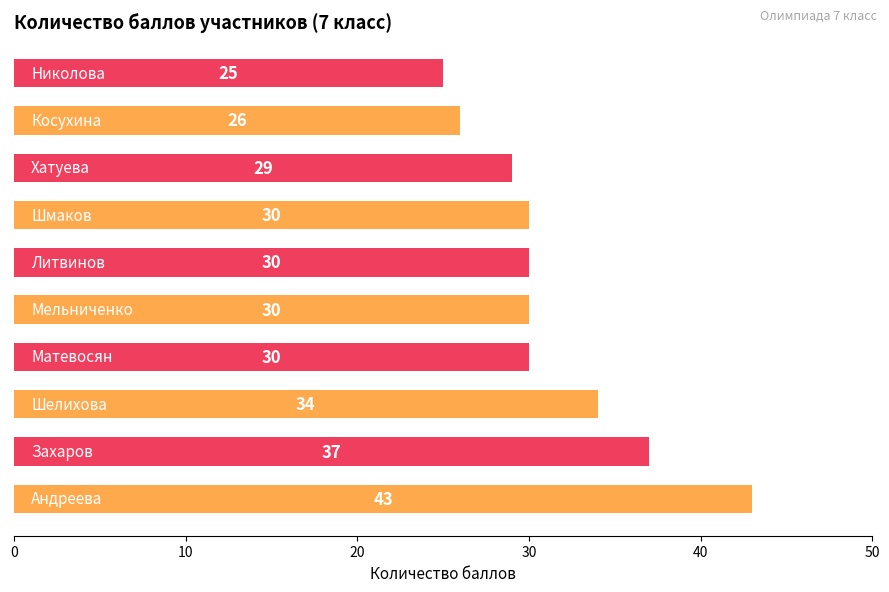

Count the number of data series in this chart.

1